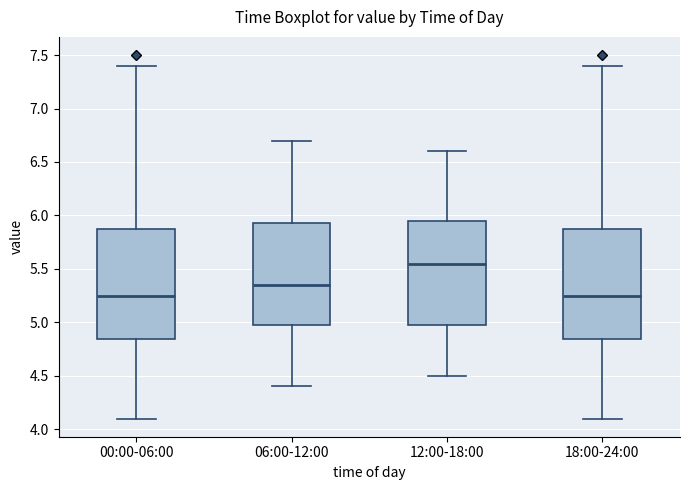

Reading left to right, read every box against the y-axis: the position of its median line, the range the box covers, and the ends of its whiskers. The values are not printed on the chart, so give them approximately, as read against the axis.

00:00-06:00: median 5.25, box 4.85 to 5.85, whiskers 4.10 to 7.40
06:00-12:00: median 5.35, box 5.00 to 5.95, whiskers 4.40 to 6.70
12:00-18:00: median 5.55, box 5.00 to 5.95, whiskers 4.50 to 6.60
18:00-24:00: median 5.25, box 4.85 to 5.85, whiskers 4.10 to 7.40